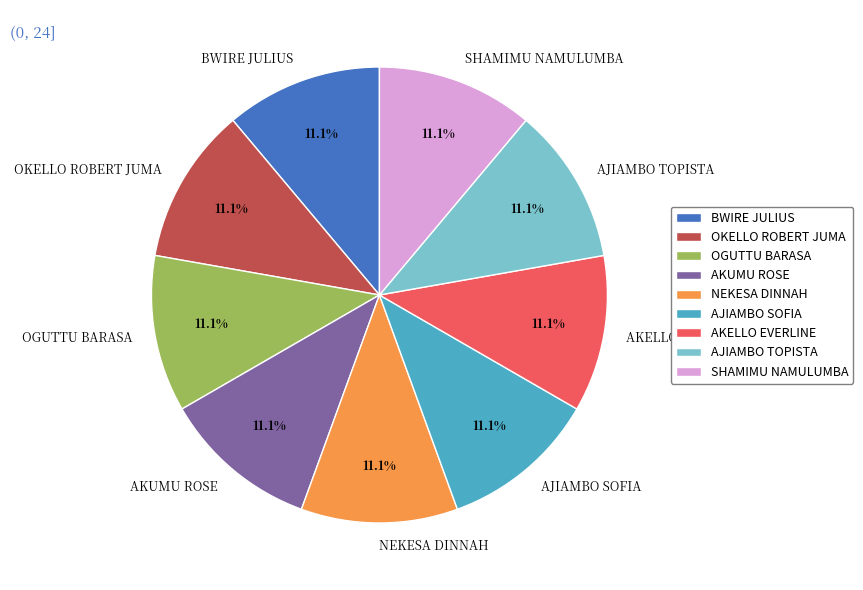

True or false: AKELLO EVERLINE accounts for 11% of the total.

True